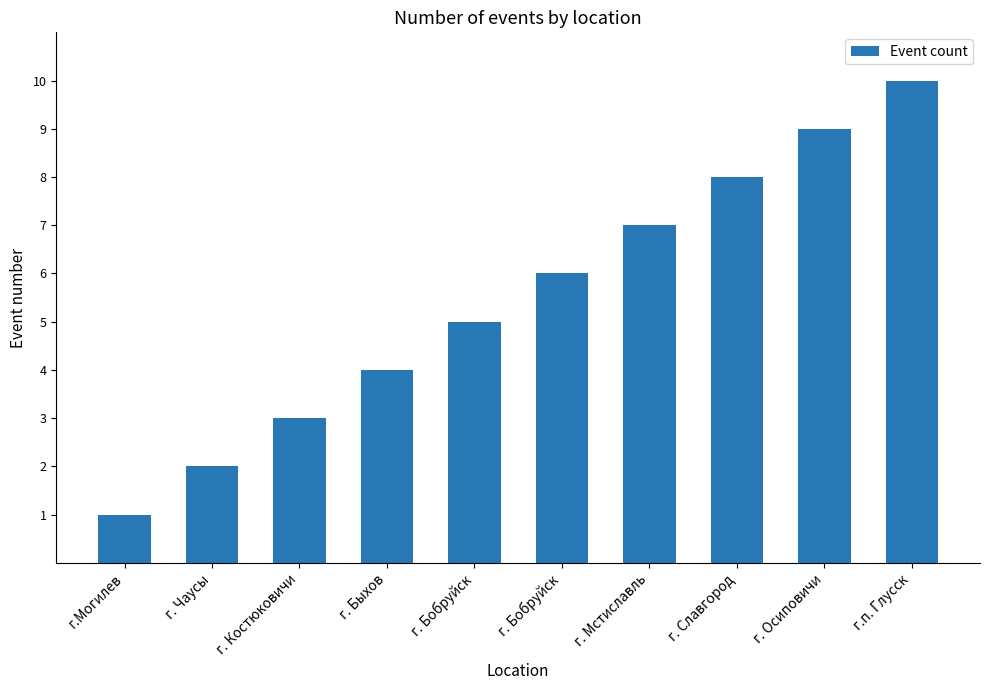

Rank the categories by value from highest to lowest.

г.п. Глусск, г. Осиповичи, г. Славгород, г. Мстиславль, г. Бобруйск, г. Бобруйск, г. Быхов, г. Костюковичи, г. Чаусы, г.Могилев